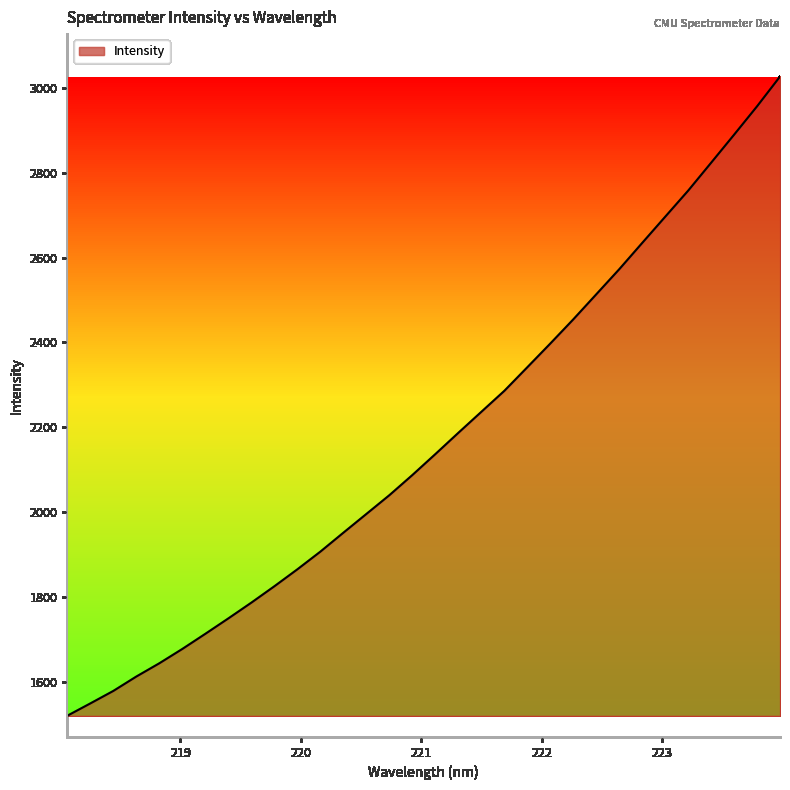

What is the maximum value shown in the chart?

3026.1